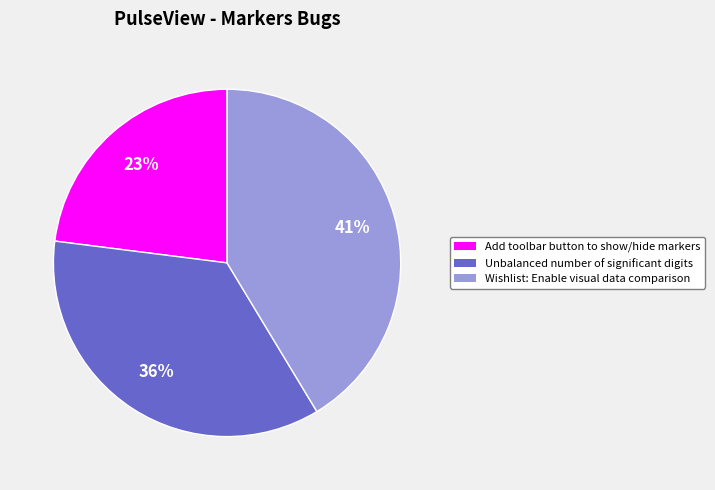

Which category has the smallest portion of the pie?

Add toolbar button to show/hide markers